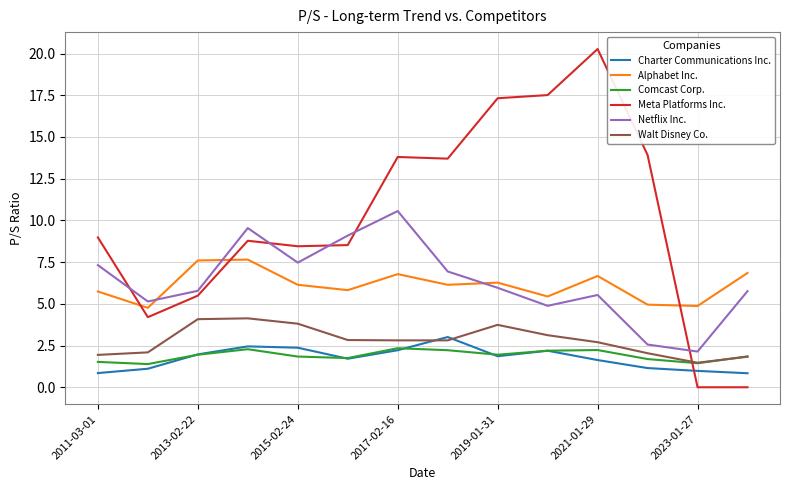

What is the lowest value of the Netflix Inc. series?

2.1